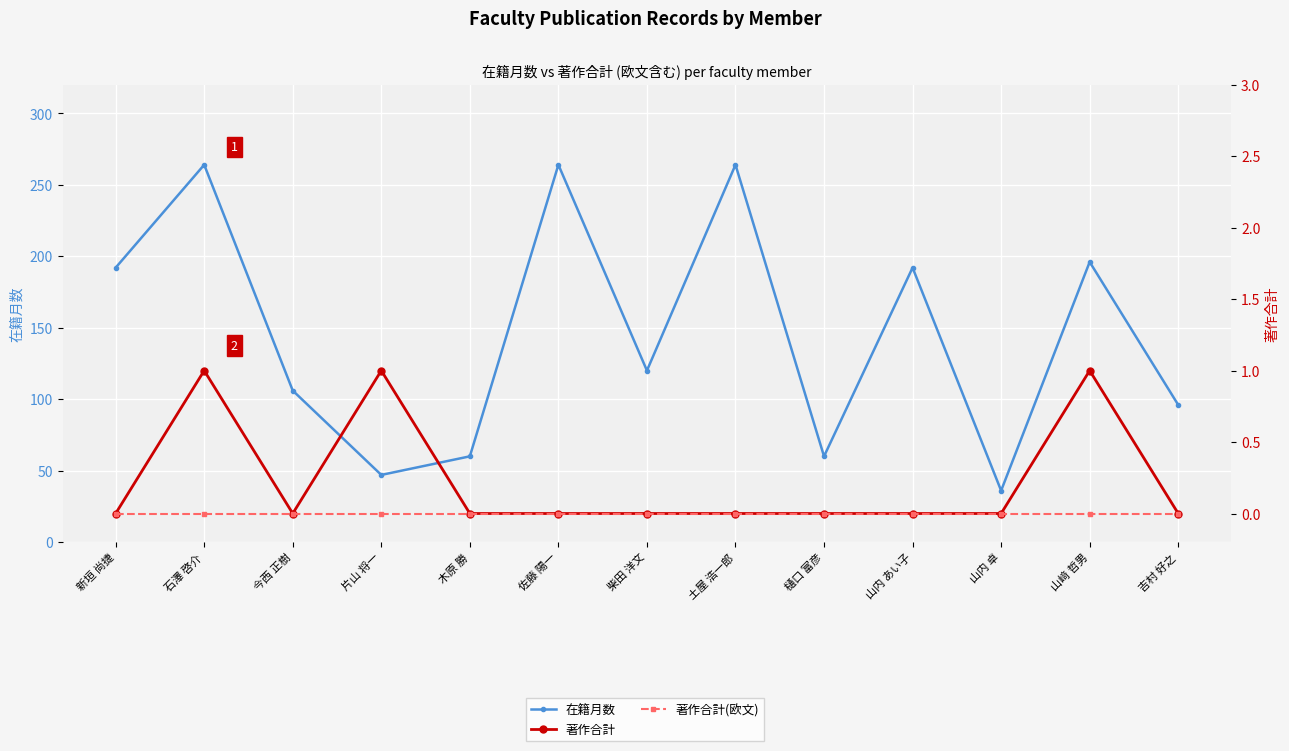

How many lines are shown in the chart?

3